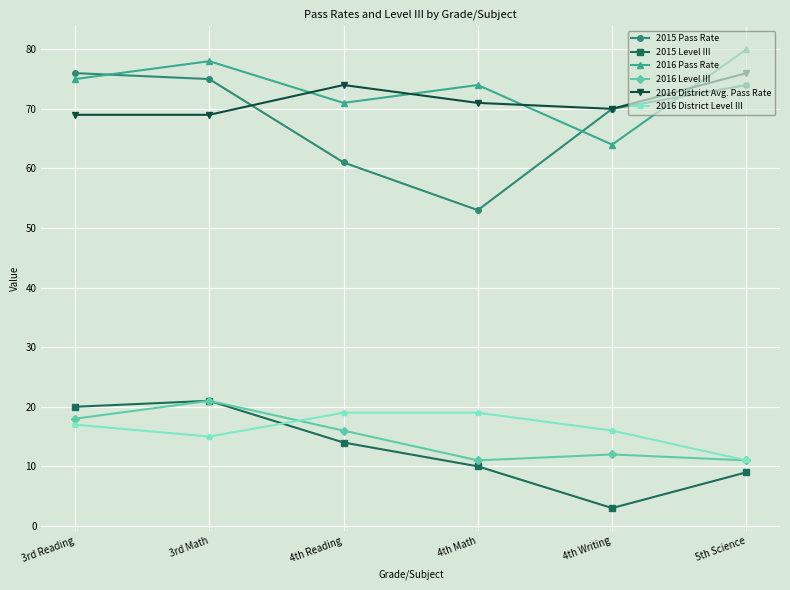

What is the greatest value displayed?

80